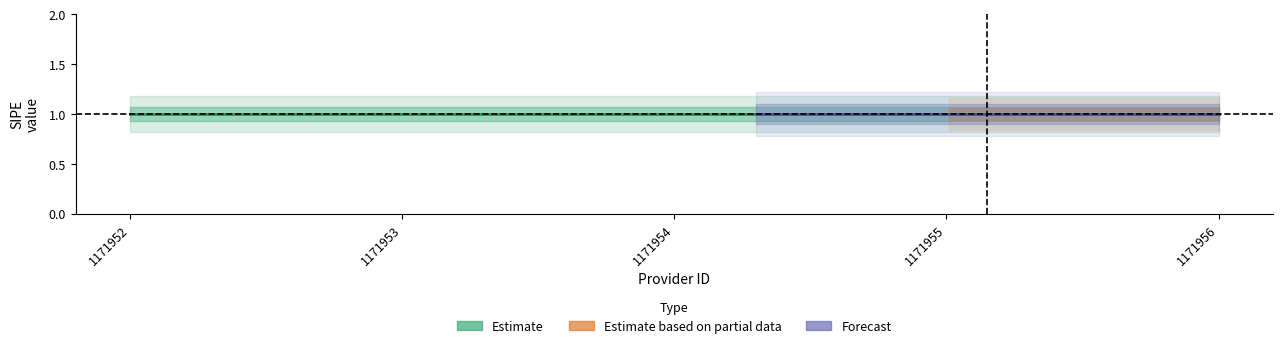

The value at 3 is 0. True or false?

False